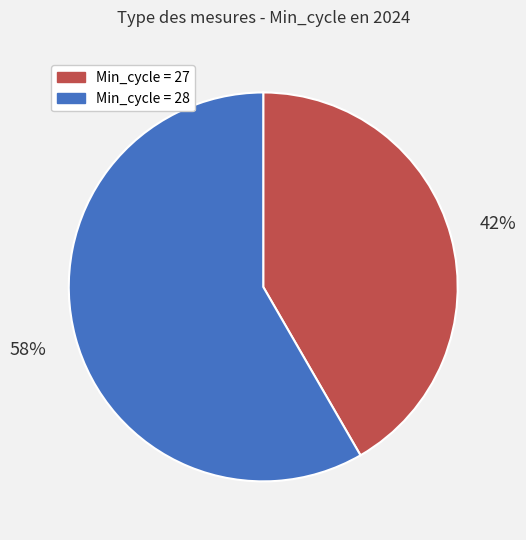

Is there a majority slice in this chart?

Yes